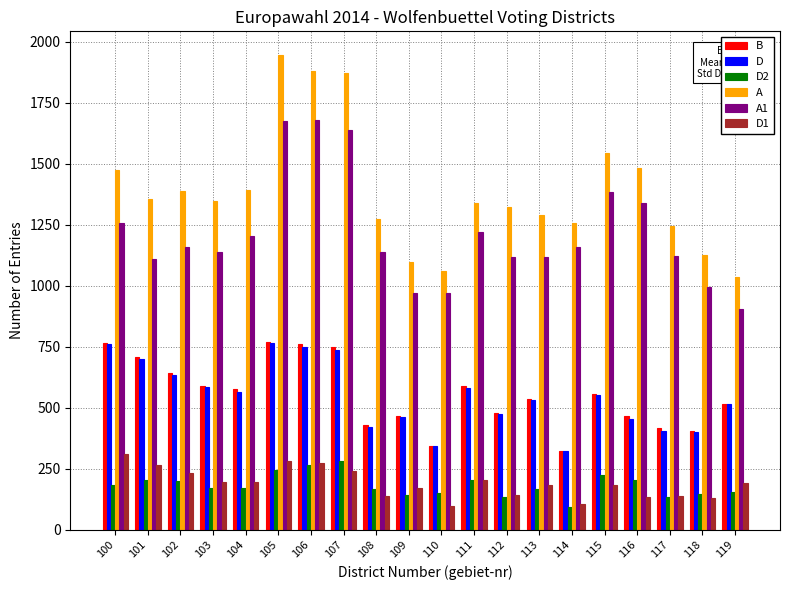

How many data points does each series have?

20